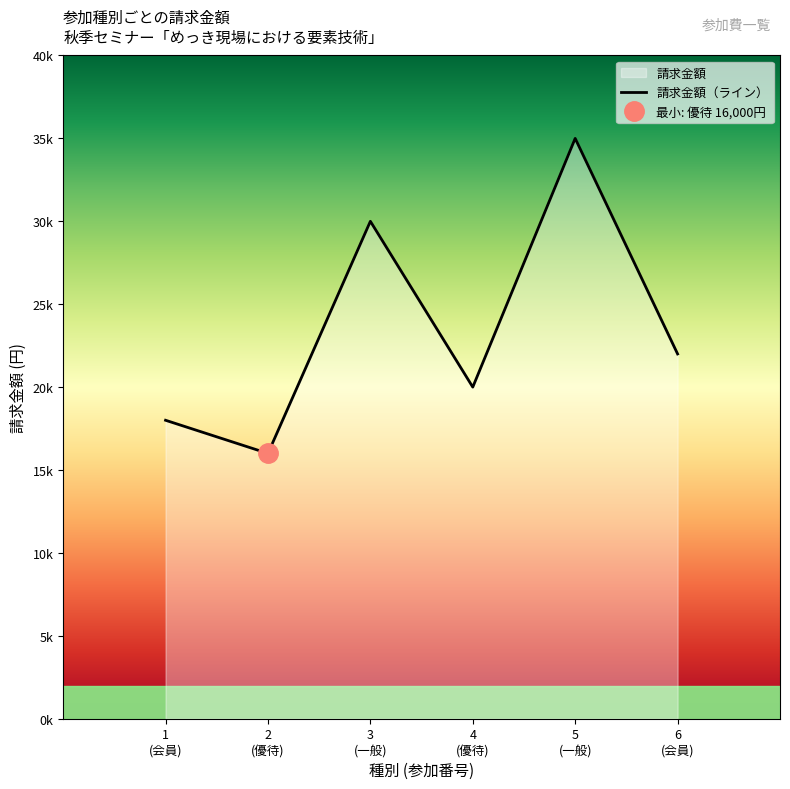

The value at 5
(一般) is 35000. True or false?

True